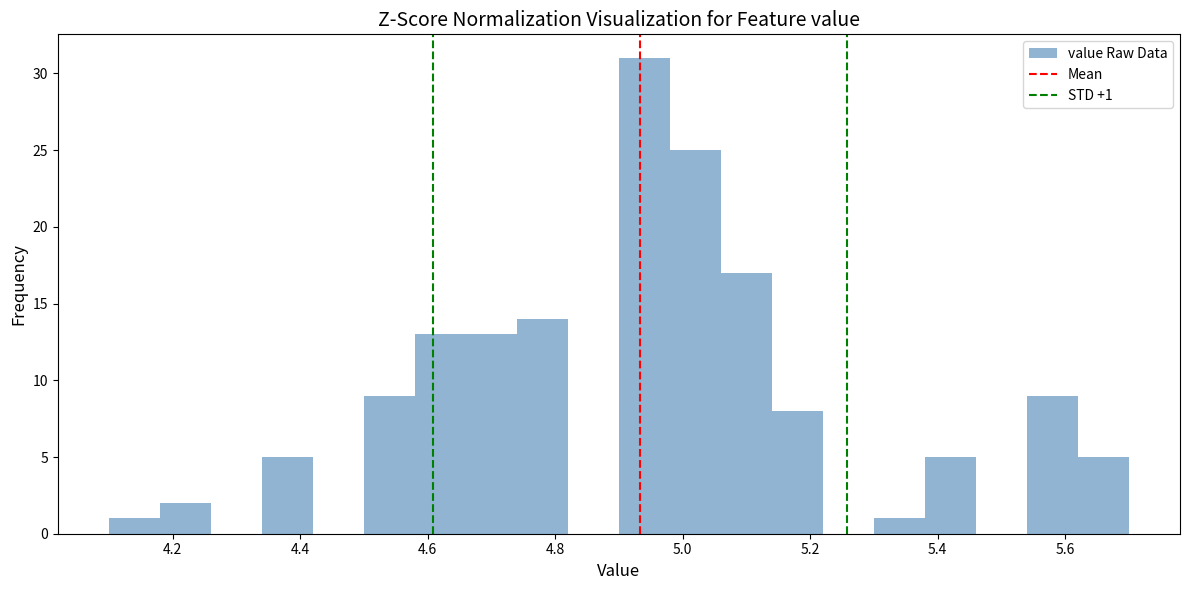

Which range on the x-axis has the tallest bar?

4.90 to 4.98